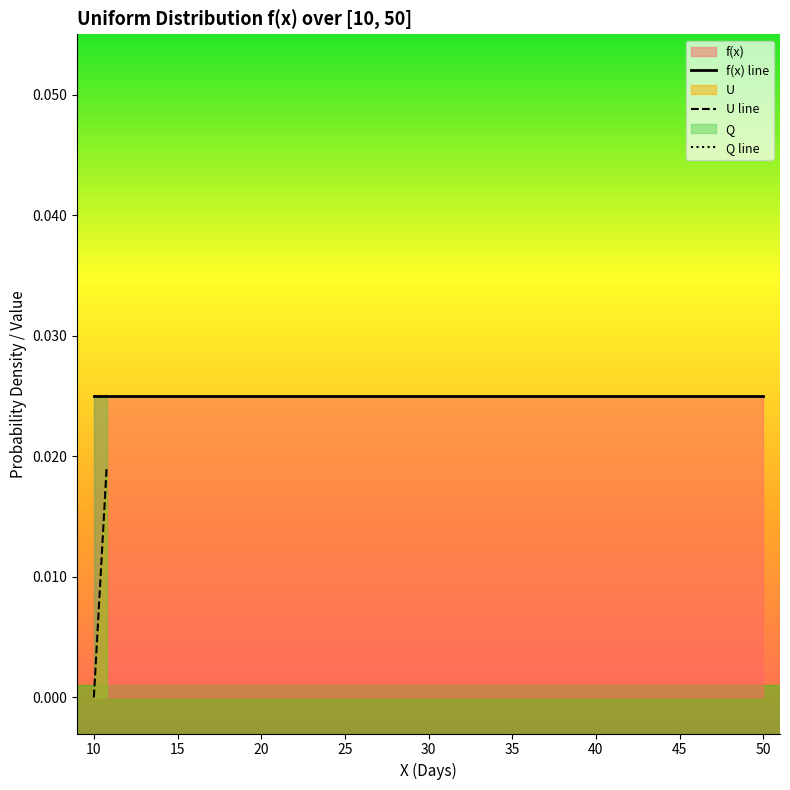

At how many categories does at least one series exceed 0?

20